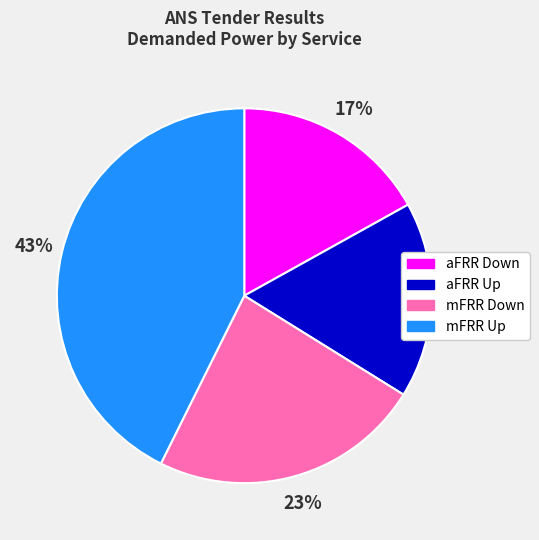

How many segments does this pie chart have?

4